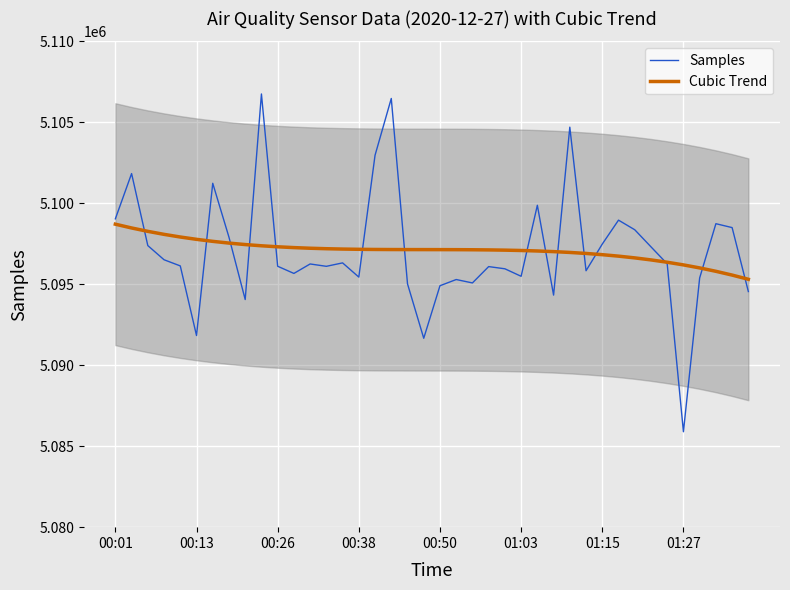

Reading right to left, what are all the values shown in this chart?

Samples: 5094550.0	5098499.0	5098740.0	5095390.0	5085892.0	5096261.0	5097312.0	5098366.0	5098959.0	5097482.0	5095835.0	5104701.0	5094331.0	5099877.0	5095492.0	5095955.0	5096091.0	5095082.0	5095292.0	5094909.0	5091665.0	5095024.0	5106473.0	5102967.0	5095443.0	5096320.0	5096108.0	5096253.0	5095669.0	5096112.0	5106751.0	5094056.0	5097905.0	5101236.0	5091834.0	5096133.0	5096513.0	5097388.0	5101835.0	5099041.0
Cubic Trend: 5095307.2	5095566.7	5095800.3	5096009.4	5096195.5	5096359.8	5096503.8	5096628.7	5096736.0	5096827.0	5096903.0	5096965.5	5097015.7	5097055.0	5097084.9	5097106.5	5097121.4	5097130.8	5097136.2	5097138.8	5097140.0	5097141.3	5097143.9	5097149.2	5097158.5	5097173.3	5097194.8	5097224.5	5097263.7	5097313.7	5097376.0	5097451.8	5097542.5	5097649.5	5097774.2	5097917.8	5098081.8	5098267.5	5098476.3	5098709.5